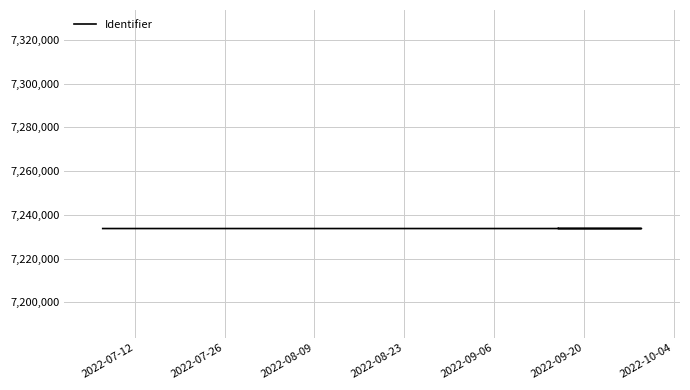

What is the label of the 4th point from the left?

2022-08-23